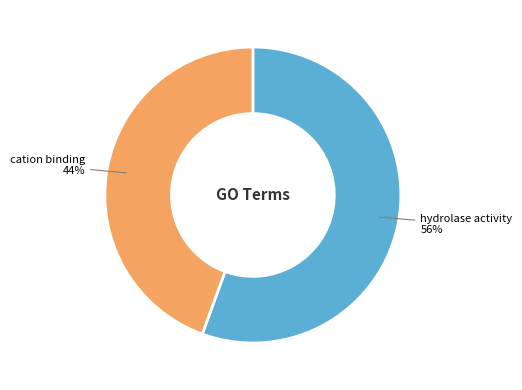

To the nearest percent, what is the average slice percentage?

50%